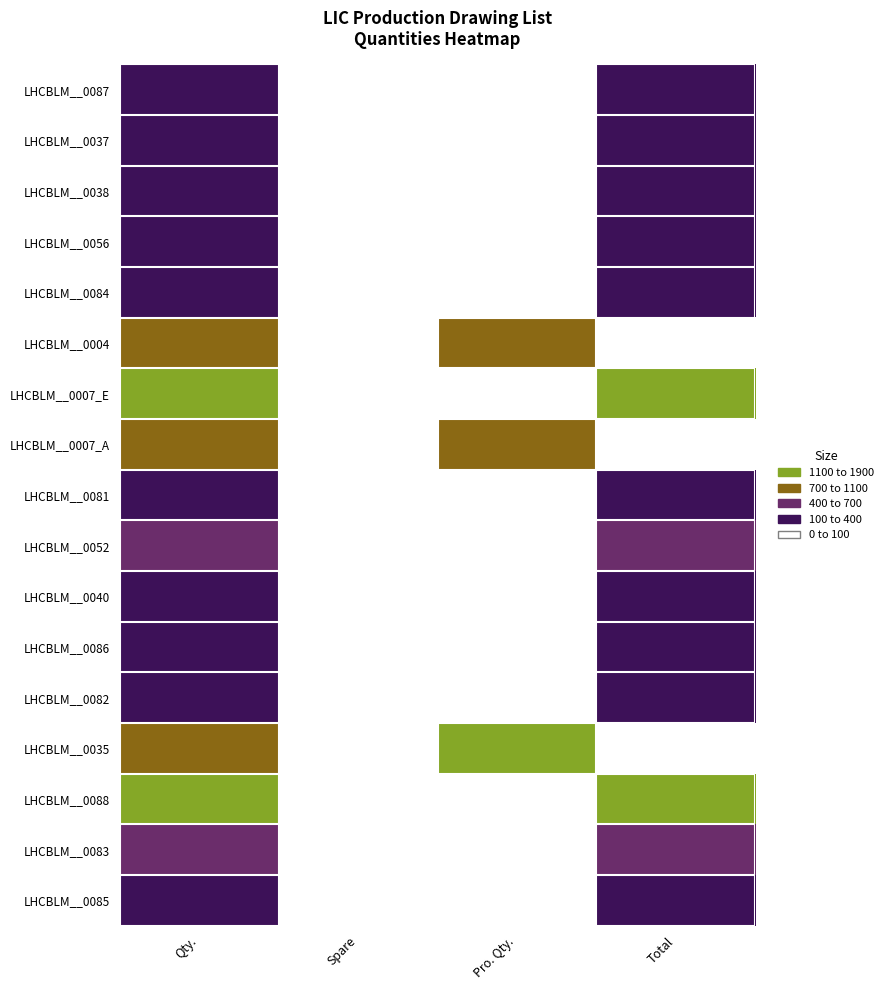

Which series changed the most between Spare and Total?

LHCBLM__0007_E